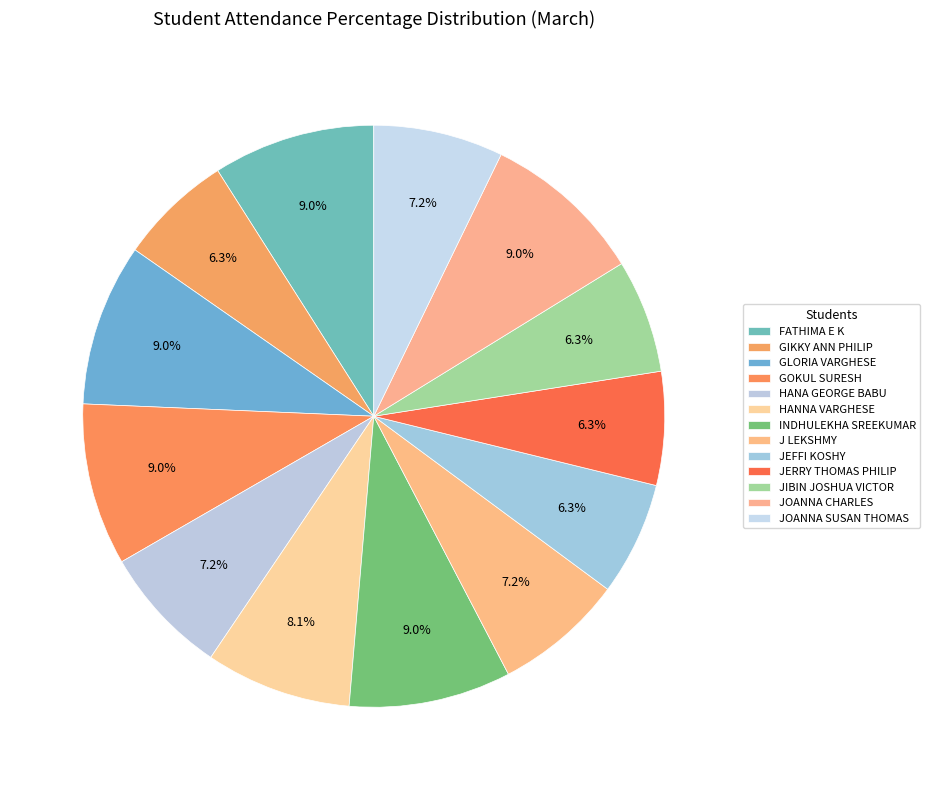

How many slices are in this pie chart?

13